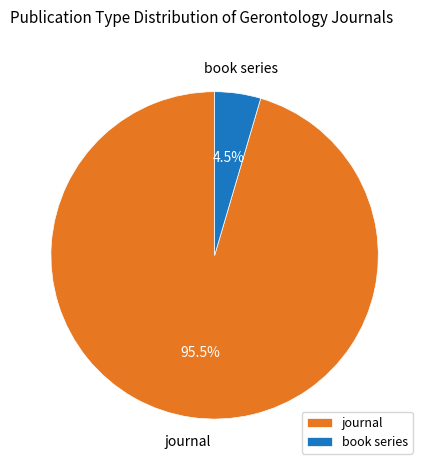

What is the majority slice?

journal